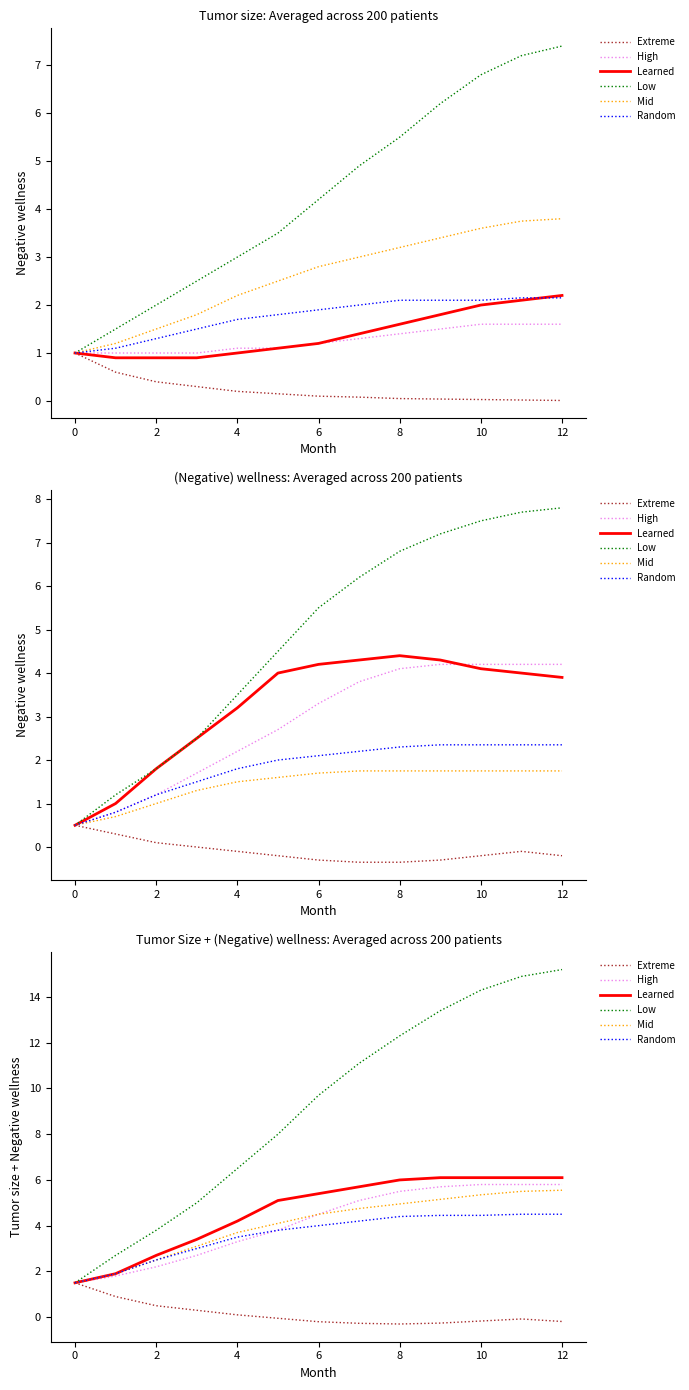

Which series has the widest spread of values?

Low